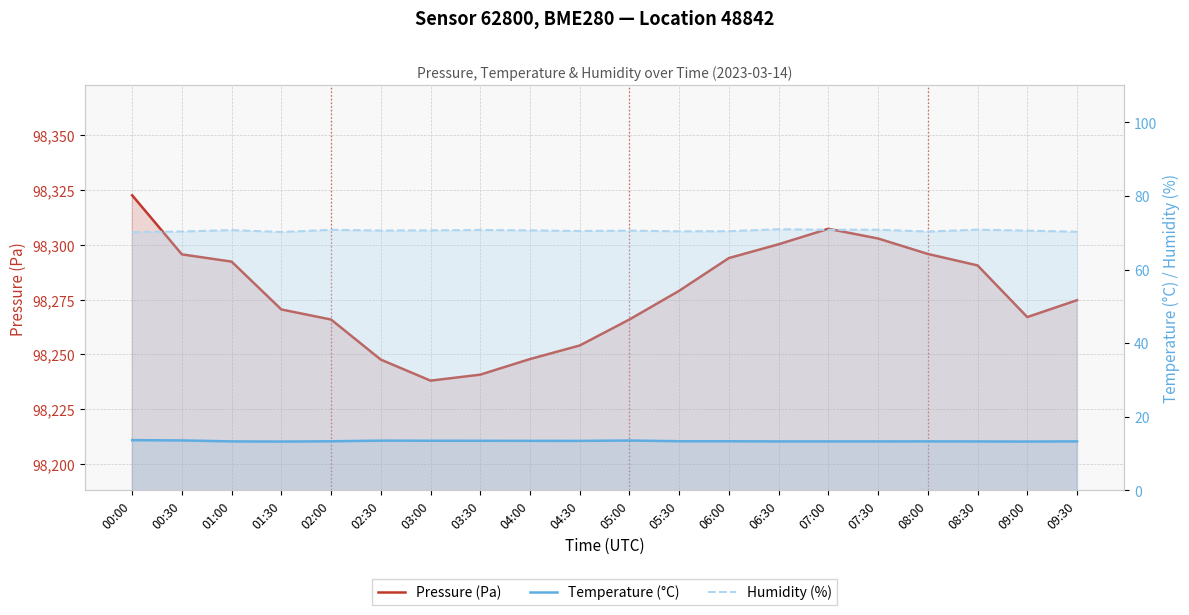

Reading left to right, extract all data points from this chart.

Pressure (Pa): 98322.5	98295.6	98292.2	98270.5	98265.9	98247.6	98238.1	98240.8	98247.9	98254.1	98265.9	98279.0	98293.9	98300.2	98307.2	98302.8	98295.8	98290.5	98267.0	98274.7
Temperature (°C): 13.7	13.6	13.3	13.3	13.3	13.5	13.5	13.5	13.5	13.5	13.6	13.4	13.4	13.3	13.3	13.3	13.3	13.3	13.3	13.3
Humidity (%): 70.1	70.3	70.7	70.2	70.8	70.6	70.6	70.7	70.6	70.5	70.6	70.4	70.4	71.0	70.8	70.8	70.3	70.8	70.6	70.3